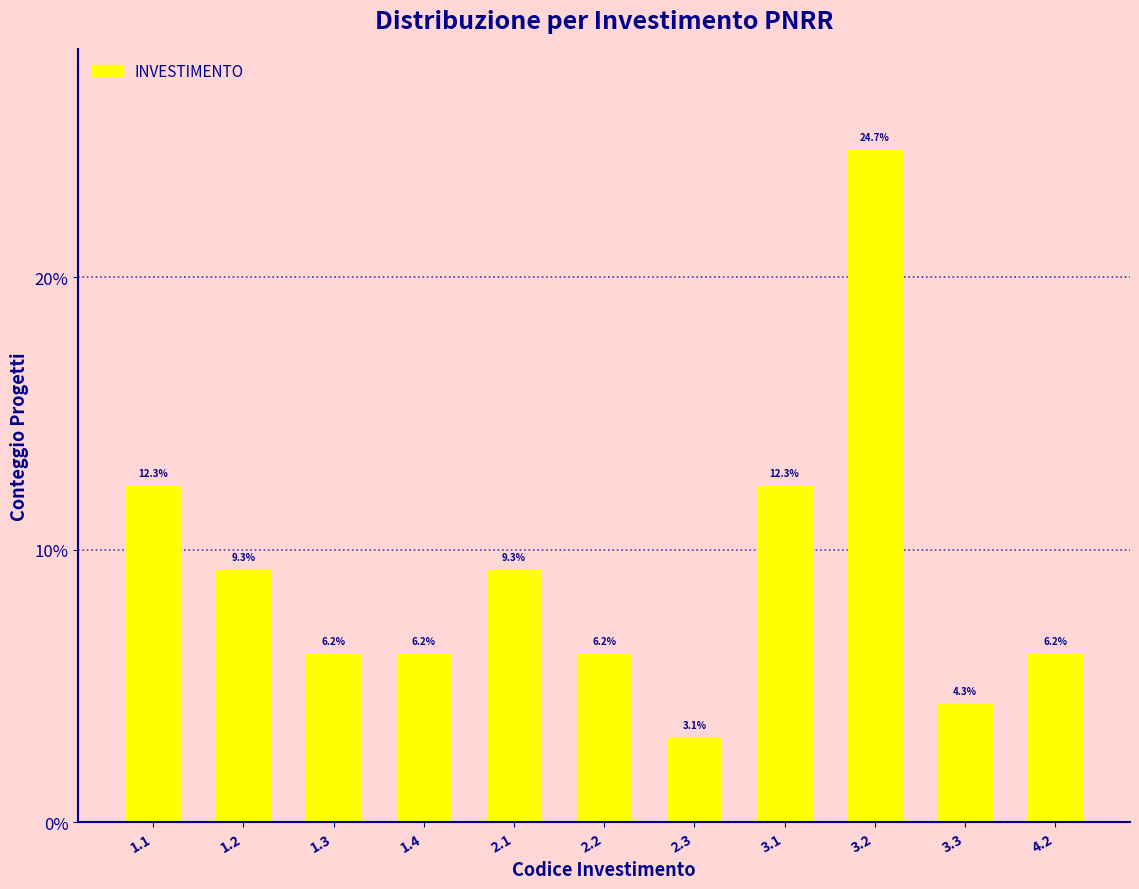

Reading right to left, transcribe all the data shown in this chart.

6.2	4.3	24.7	12.3	3.1	6.2	9.3	6.2	6.2	9.3	12.3